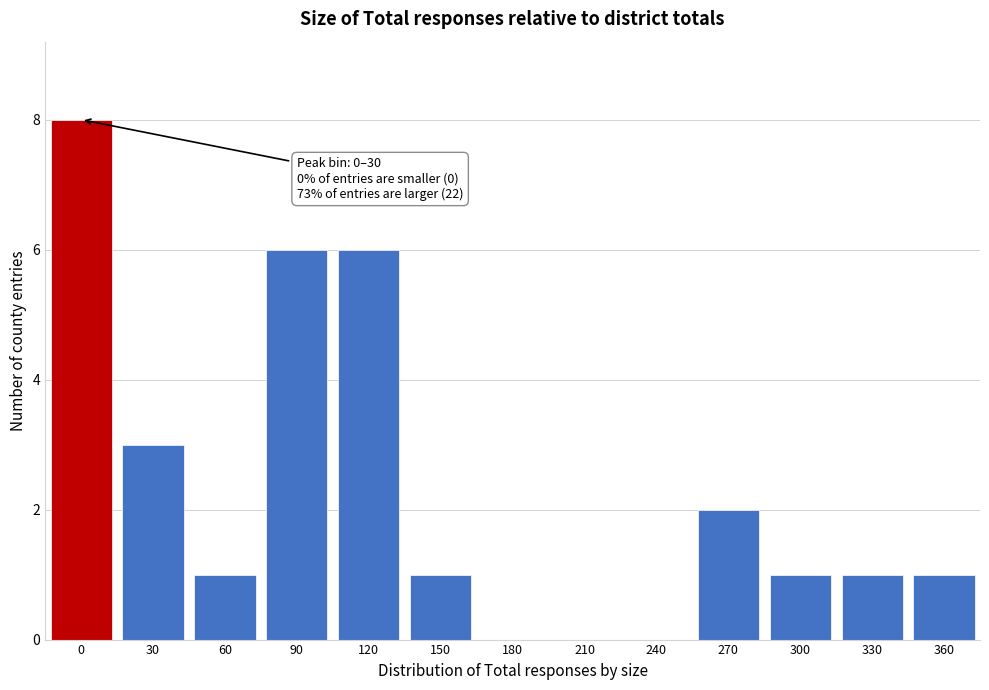

Reading left to right, extract all data points from this chart.

0=8	30=3	60=1	90=6	120=6	150=1	180=0	210=0	240=0	270=2	300=1	330=1	360=1